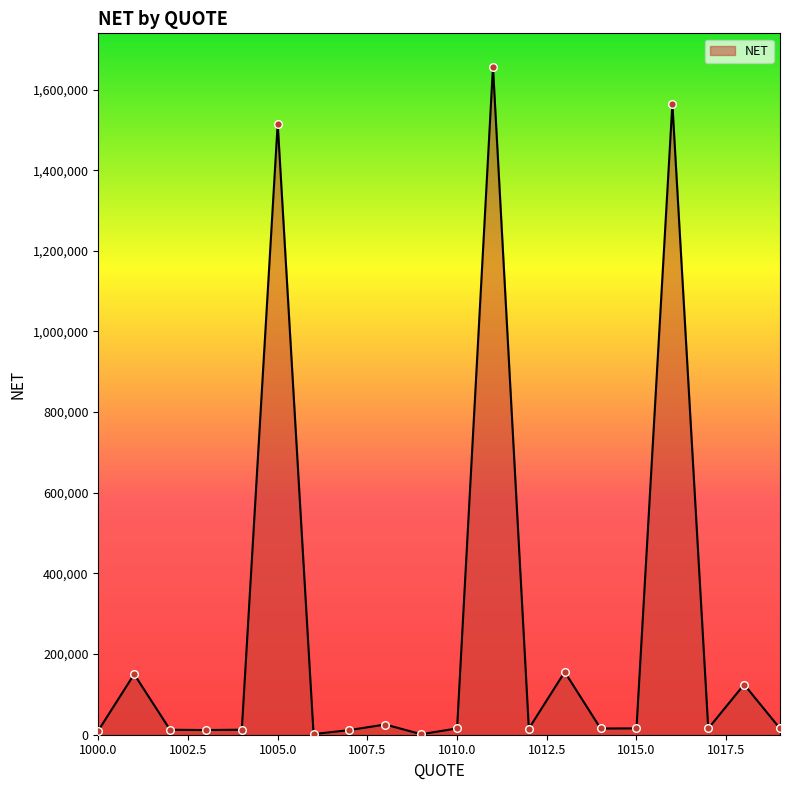

What is the greatest value displayed?

1656552